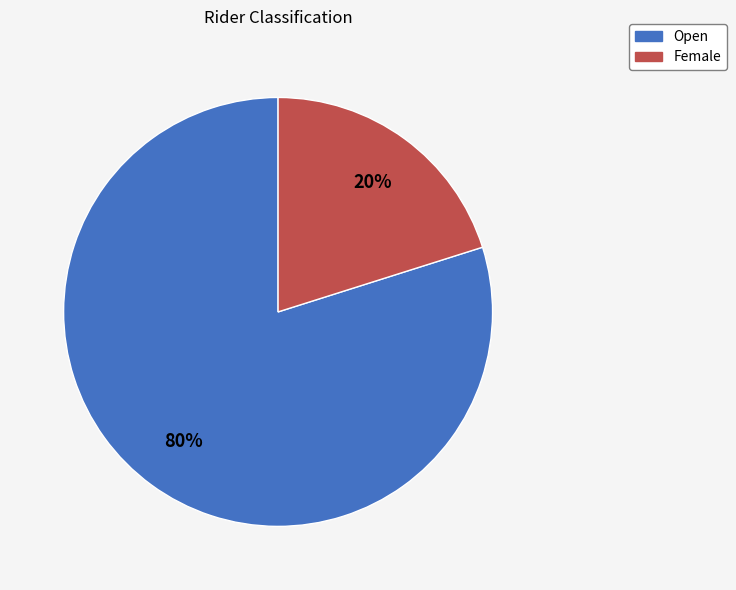

To the nearest percent, what portion does Female represent?

20%